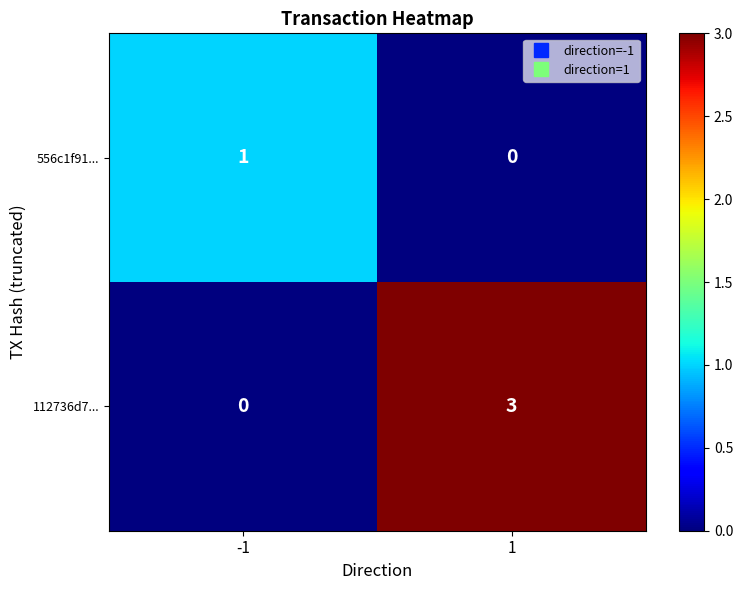

How many categories are shown in the chart?

2